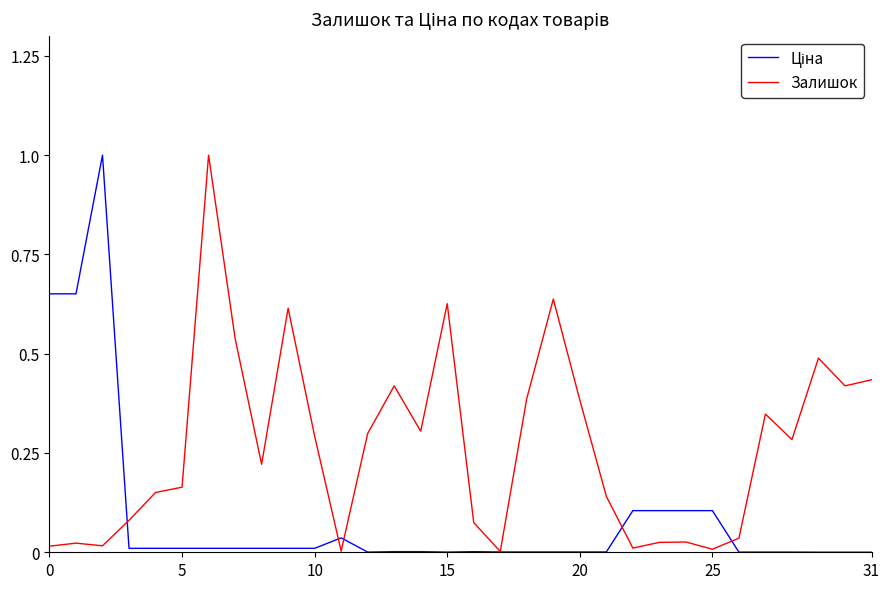

Which series has the largest total across all categories?

Залишок